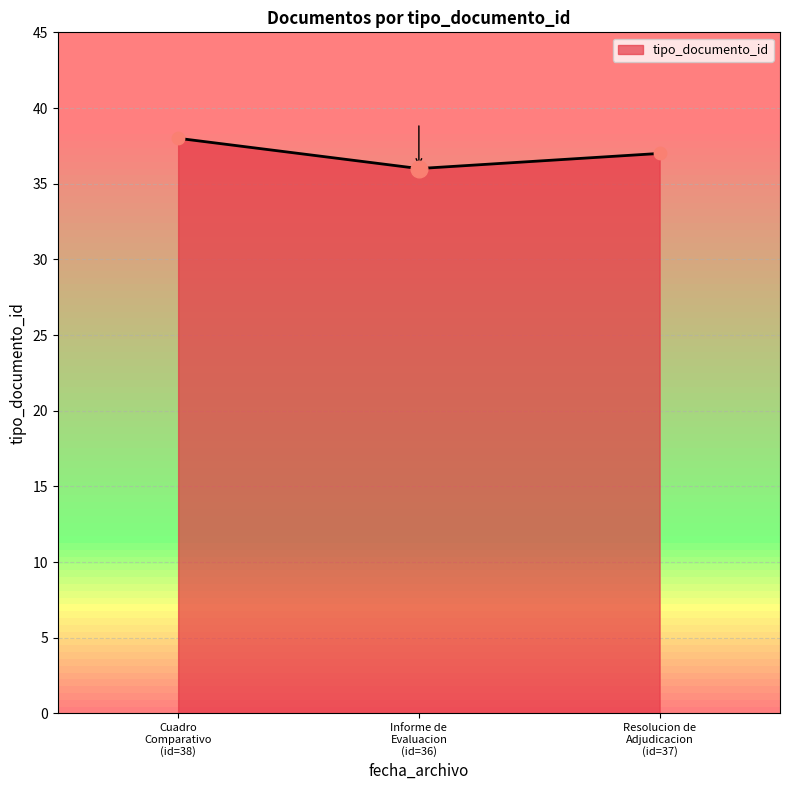

What is the average value?

37